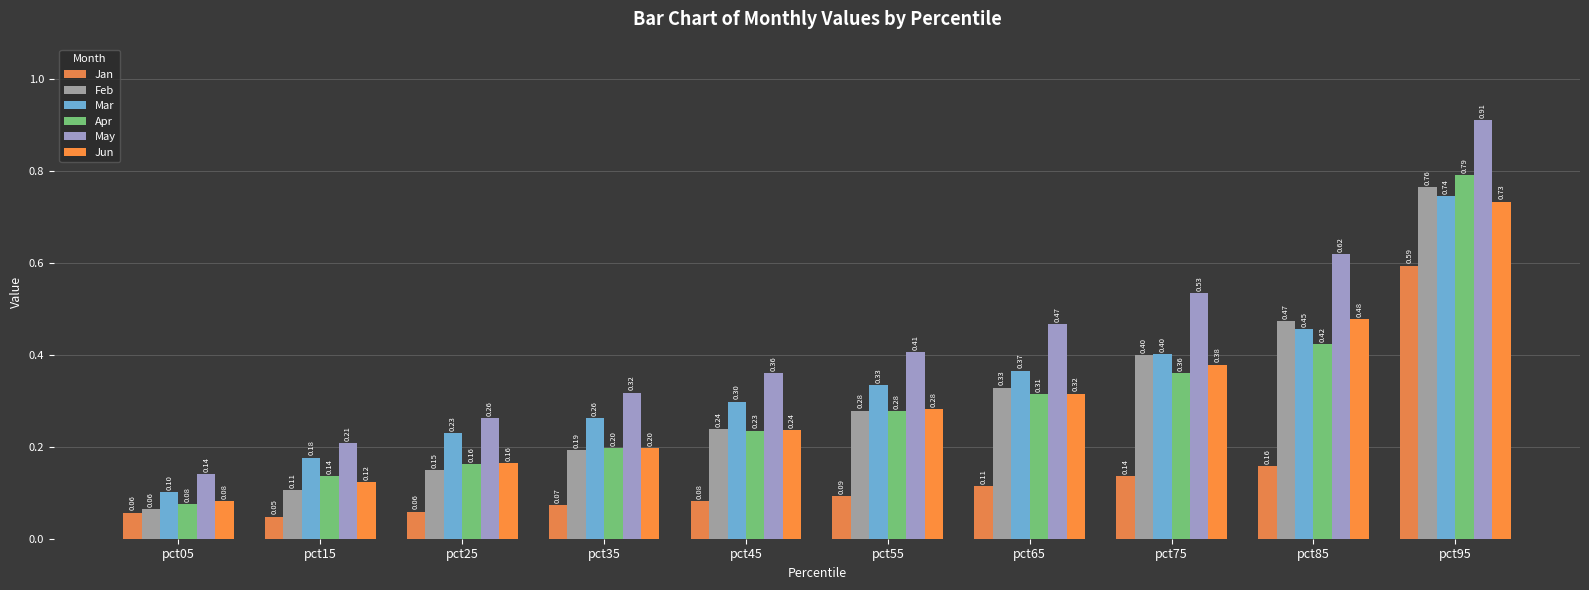

What is the average value of the Apr series?

0.3